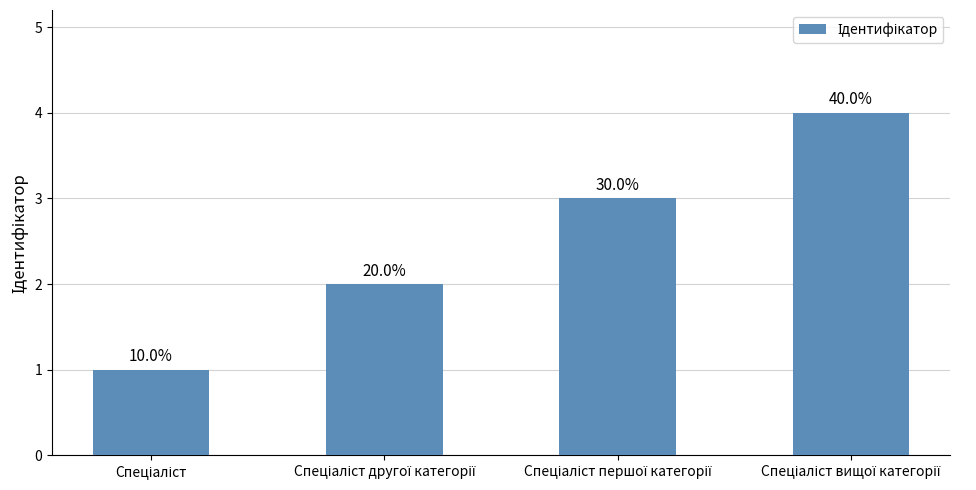

What is the difference between the second highest and second lowest values?

1